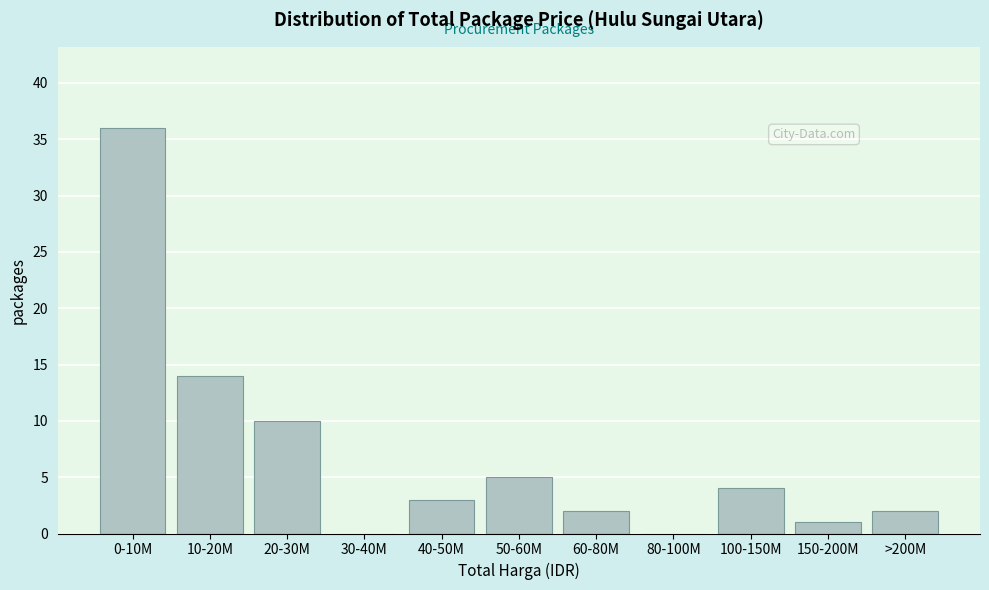

Reading right to left, extract all data points from this chart.

>200M=2	150-200M=1	100-150M=4	80-100M=0	60-80M=2	50-60M=5	40-50M=3	30-40M=0	20-30M=10	10-20M=14	0-10M=36